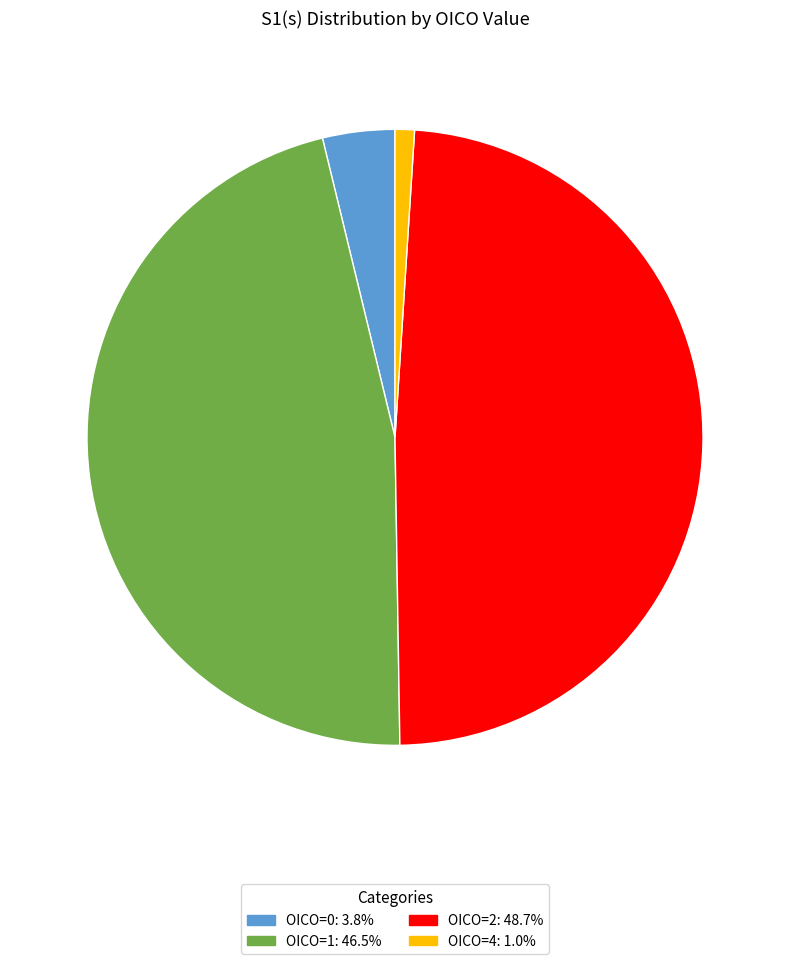

Is there a majority slice in this chart?

No